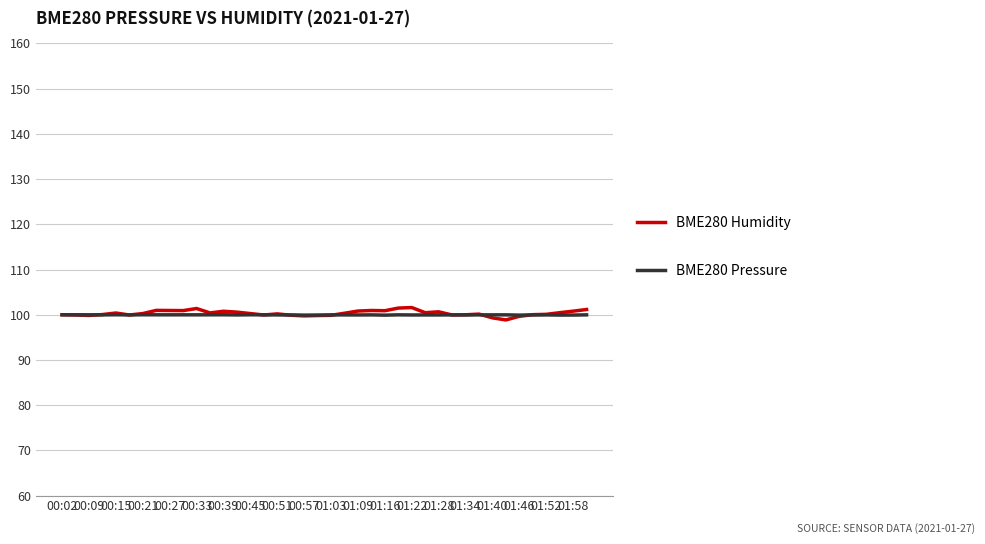

What is the minimum value for BME280 Humidity?

98.9